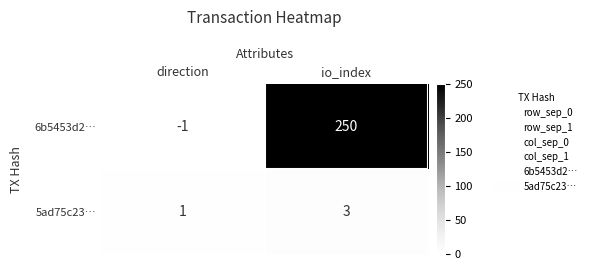

What is the total value across all series at direction?

0